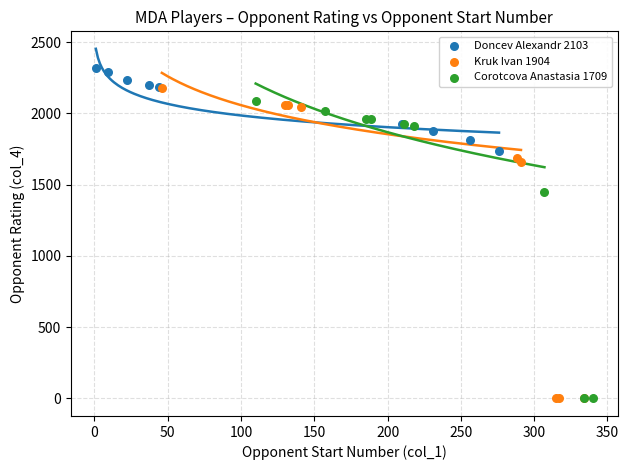

Which series reaches the maximum Y coordinate?

Doncev Alexandr 2103